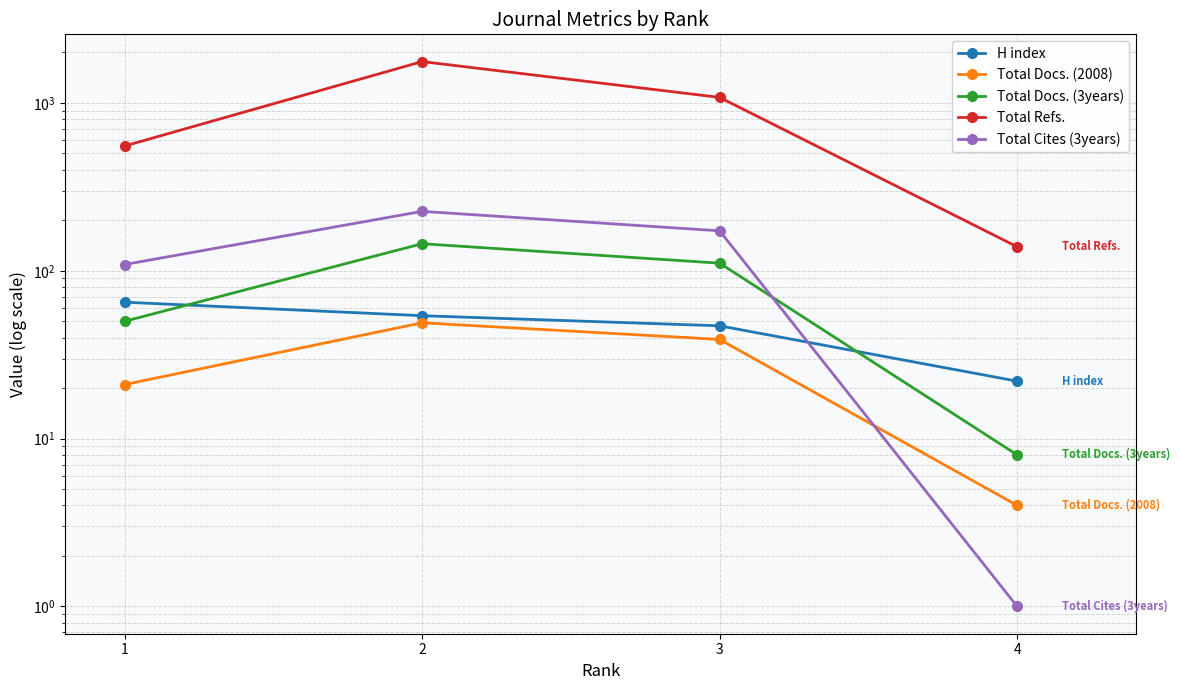

What is the sum of all H index values?

188